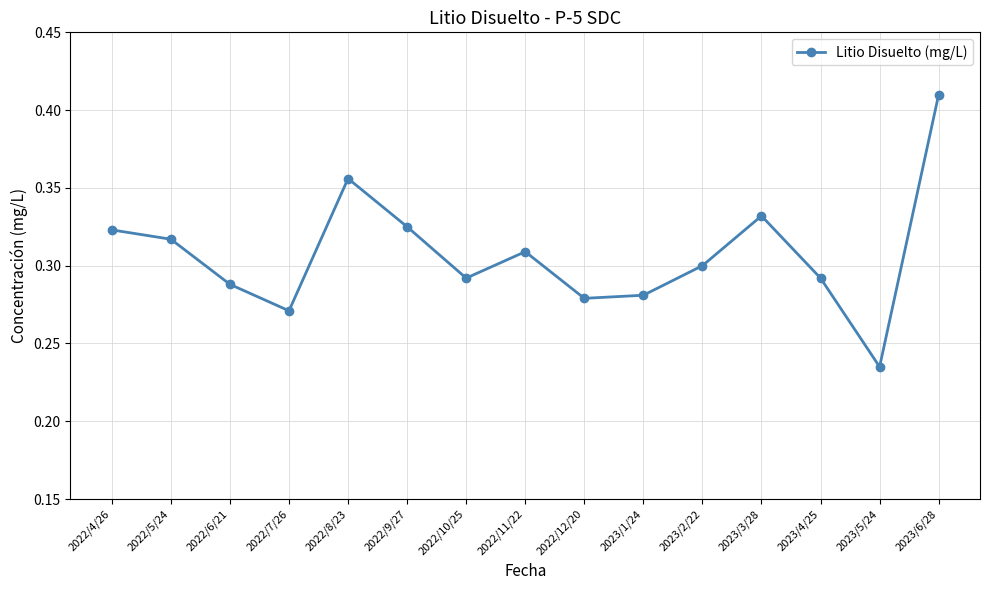

True or false: there are more than 2 points higher than both neighbors.

True